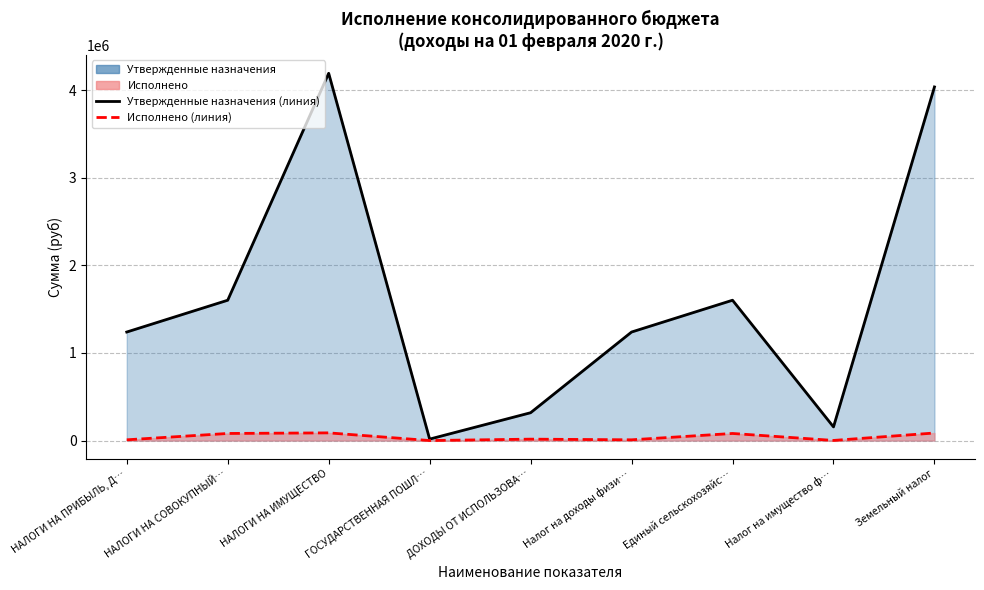

Is the value of Утвержденные назначения at ГОСУДАРСТВЕННАЯ ПОШЛ… greater than the value of Исполнено at Единый сельскохозяйс…?

No